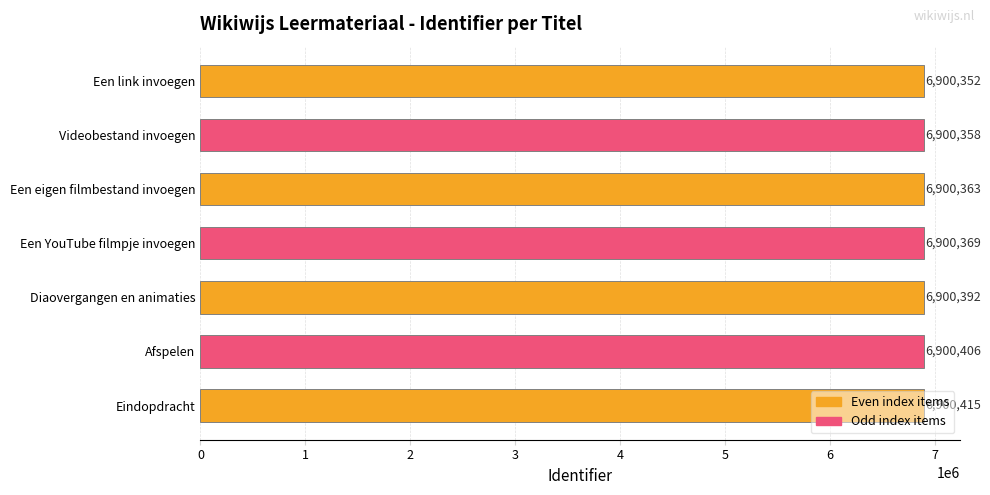

What is the difference between the maximum and minimum values?

63